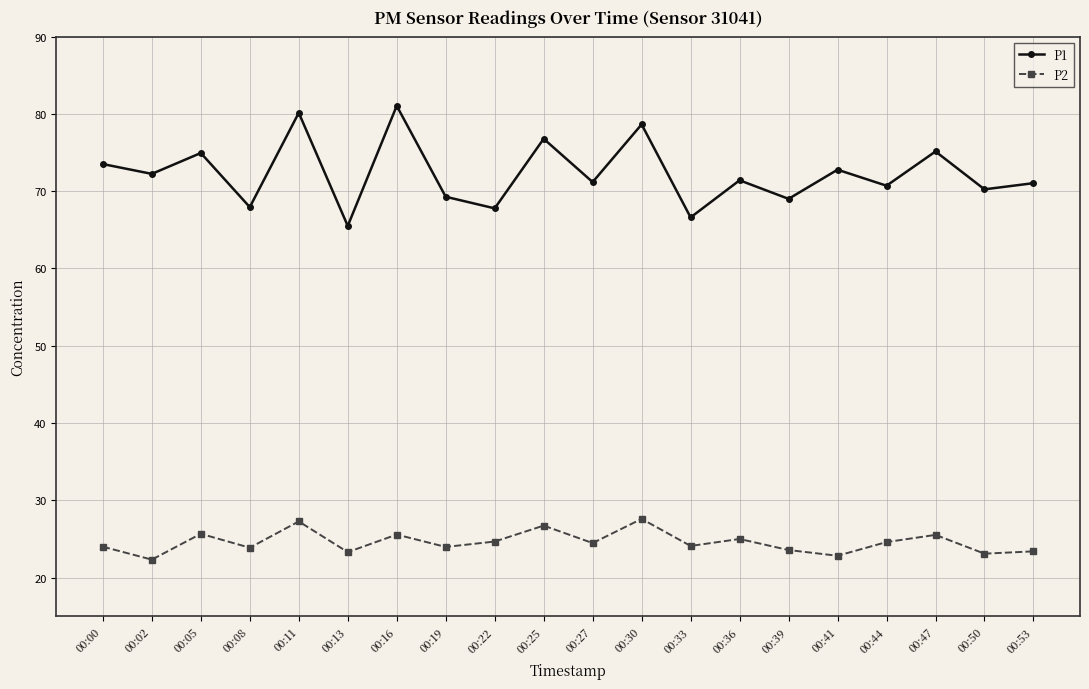

Rank the series at 00:36 from lowest to highest value.

P2, P1